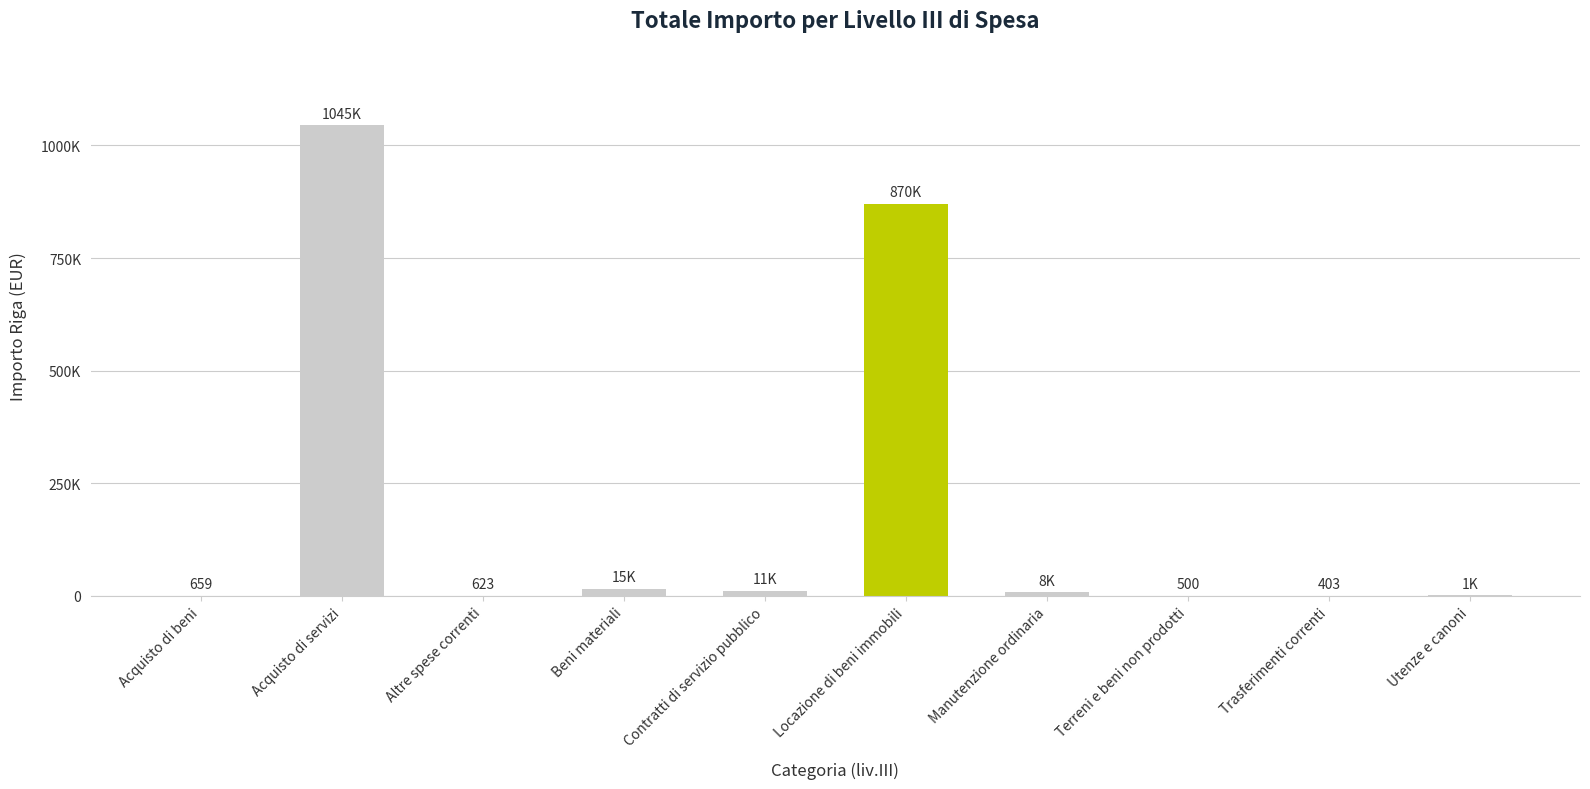

Between Utenze e canoni and Contratti di servizio pubblico, which is larger?

Contratti di servizio pubblico